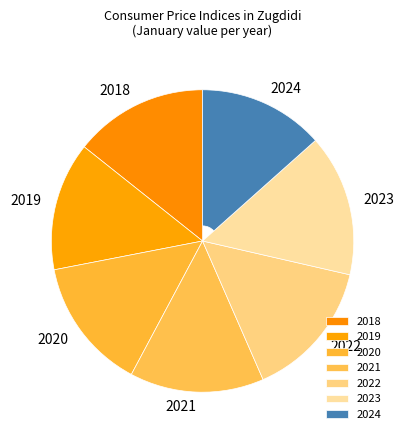

Is there a majority slice in this chart?

No